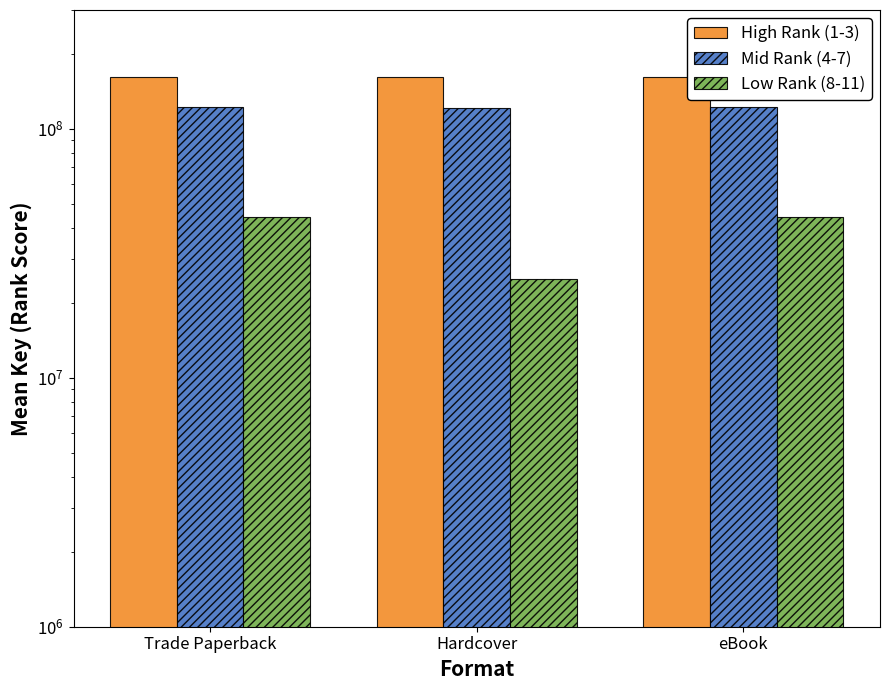

The value of Low Rank (8-11) at Hardcover is 24849822.7. True or false?

True